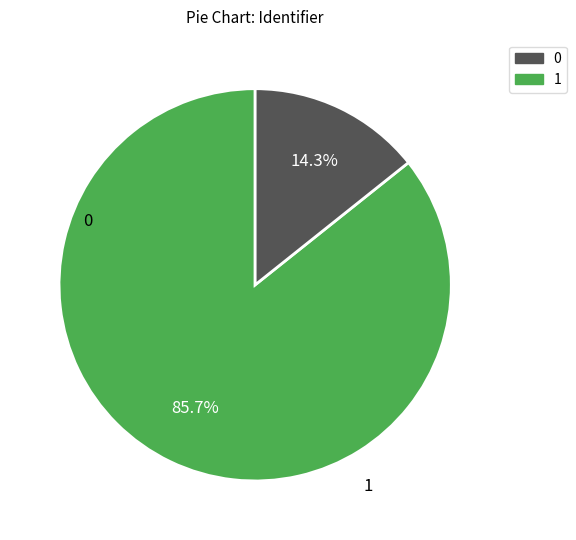

Which slice is the smallest?

0